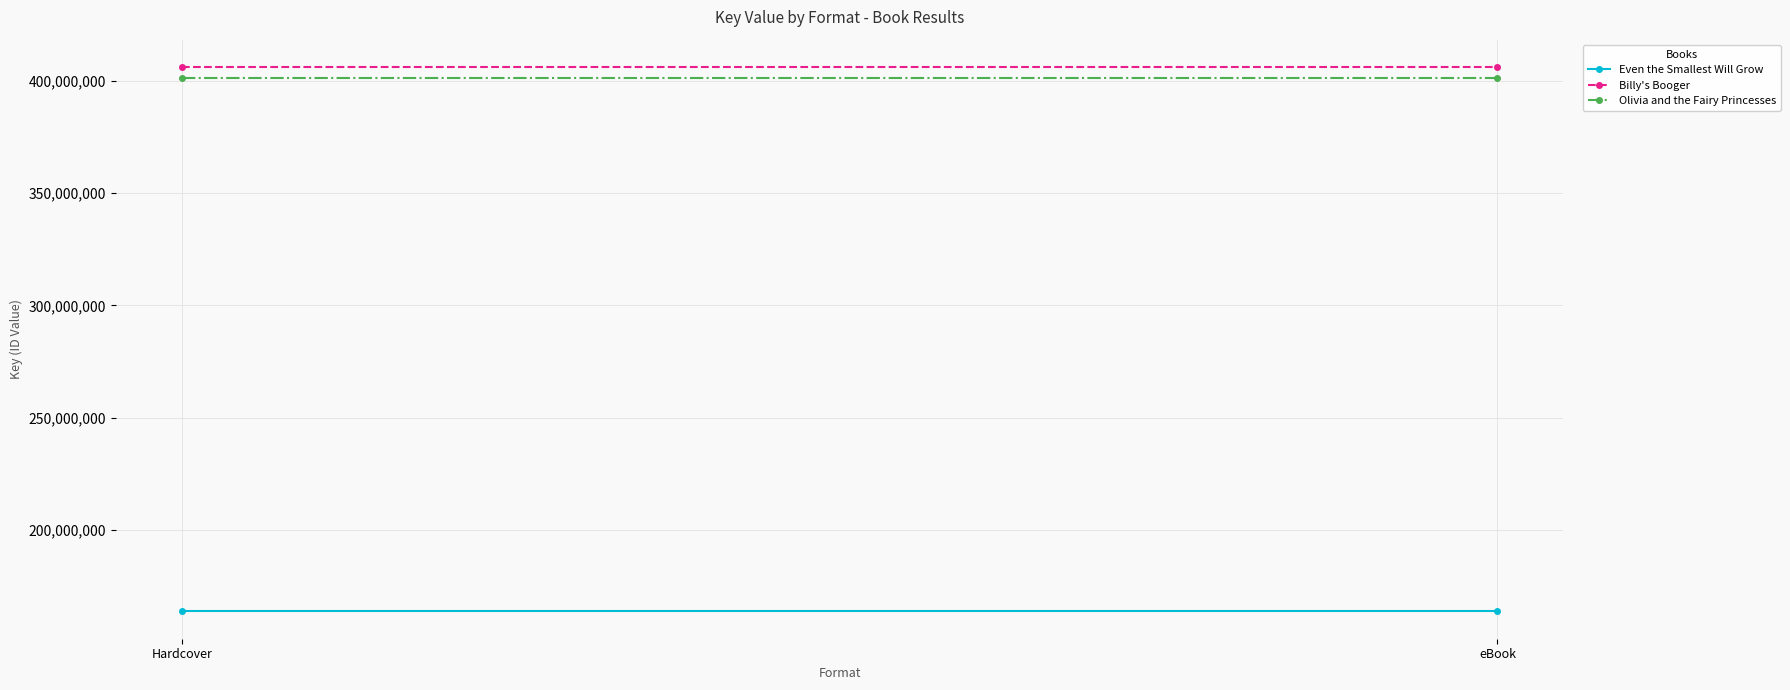

How many lines are shown in the chart?

3